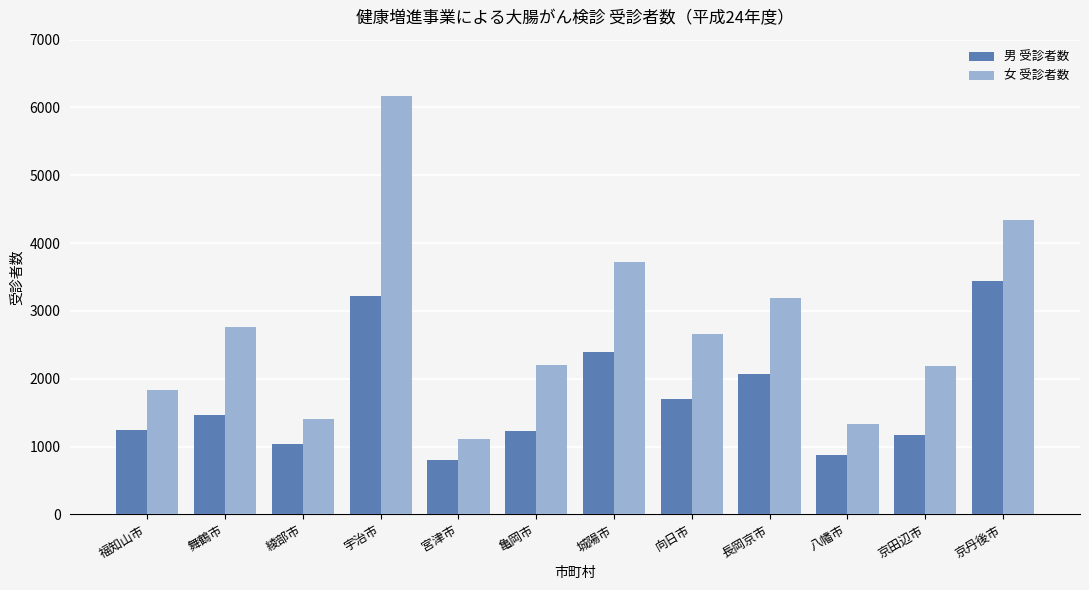

What is the difference between the highest and lowest values at 京丹後市?

897